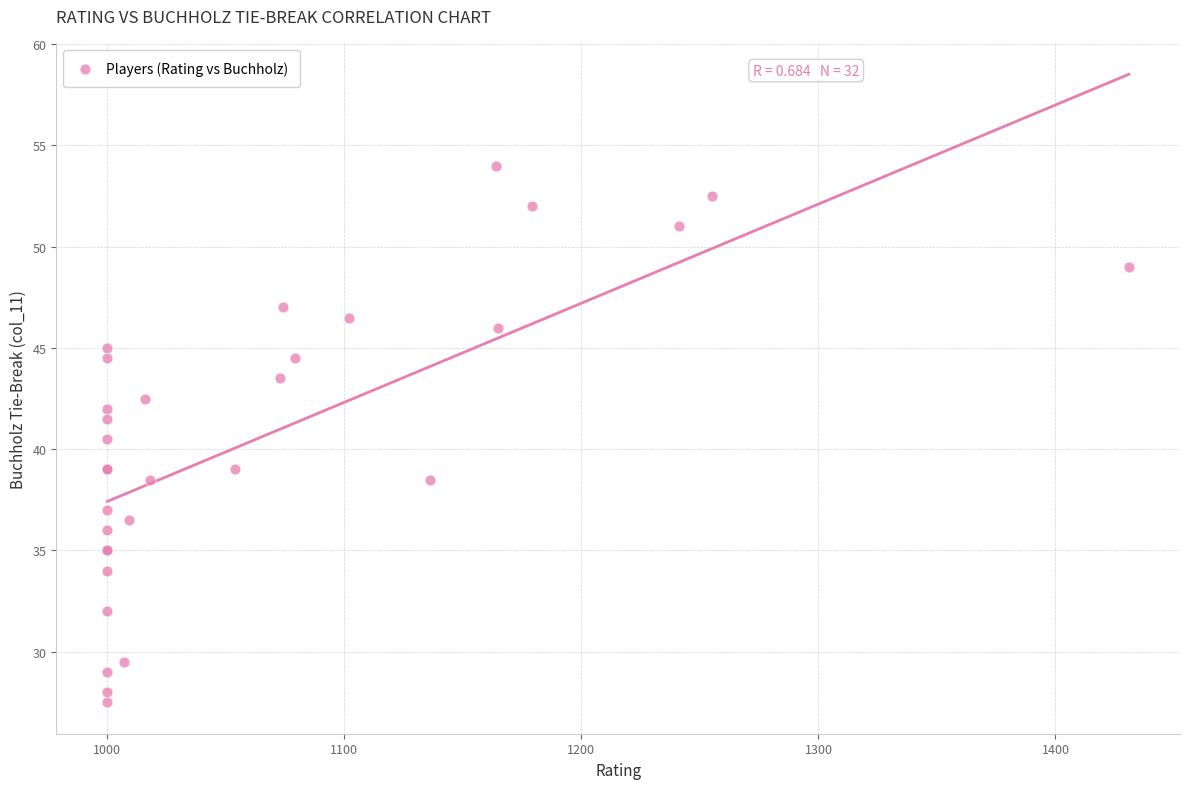

What Y value in the scatter plot is closest to 40?

40.5